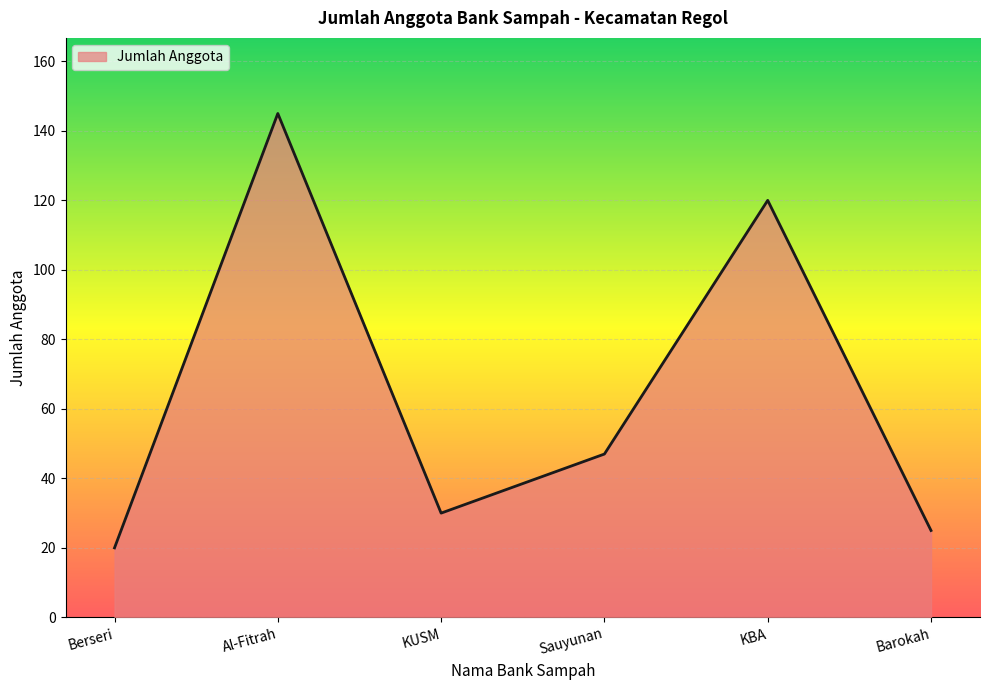

Reading left to right, transcribe all the data shown in this chart.

20	145	30	47	120	25